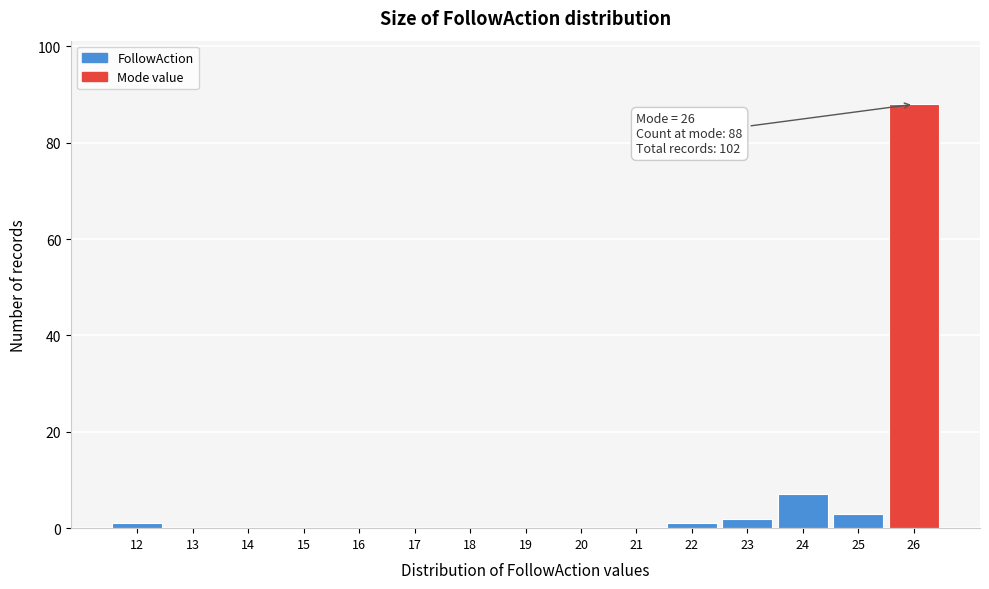

Over which range of the x-axis is the bar tallest?

25.5 to 26.5